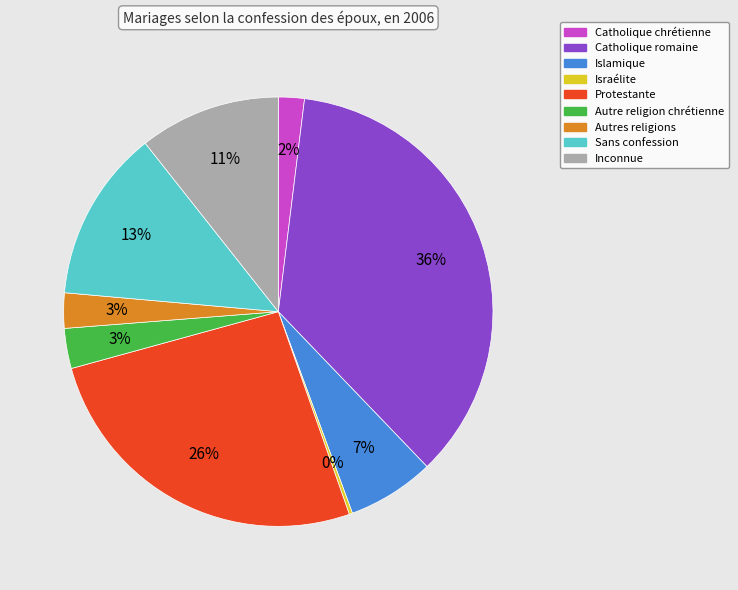

Is it true that Catholique romaine is 42% of the pie?

False